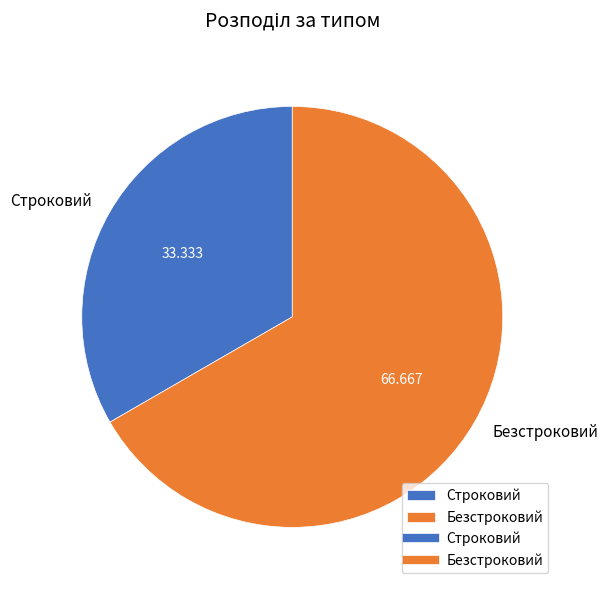

Is Строковий the majority of the pie?

No